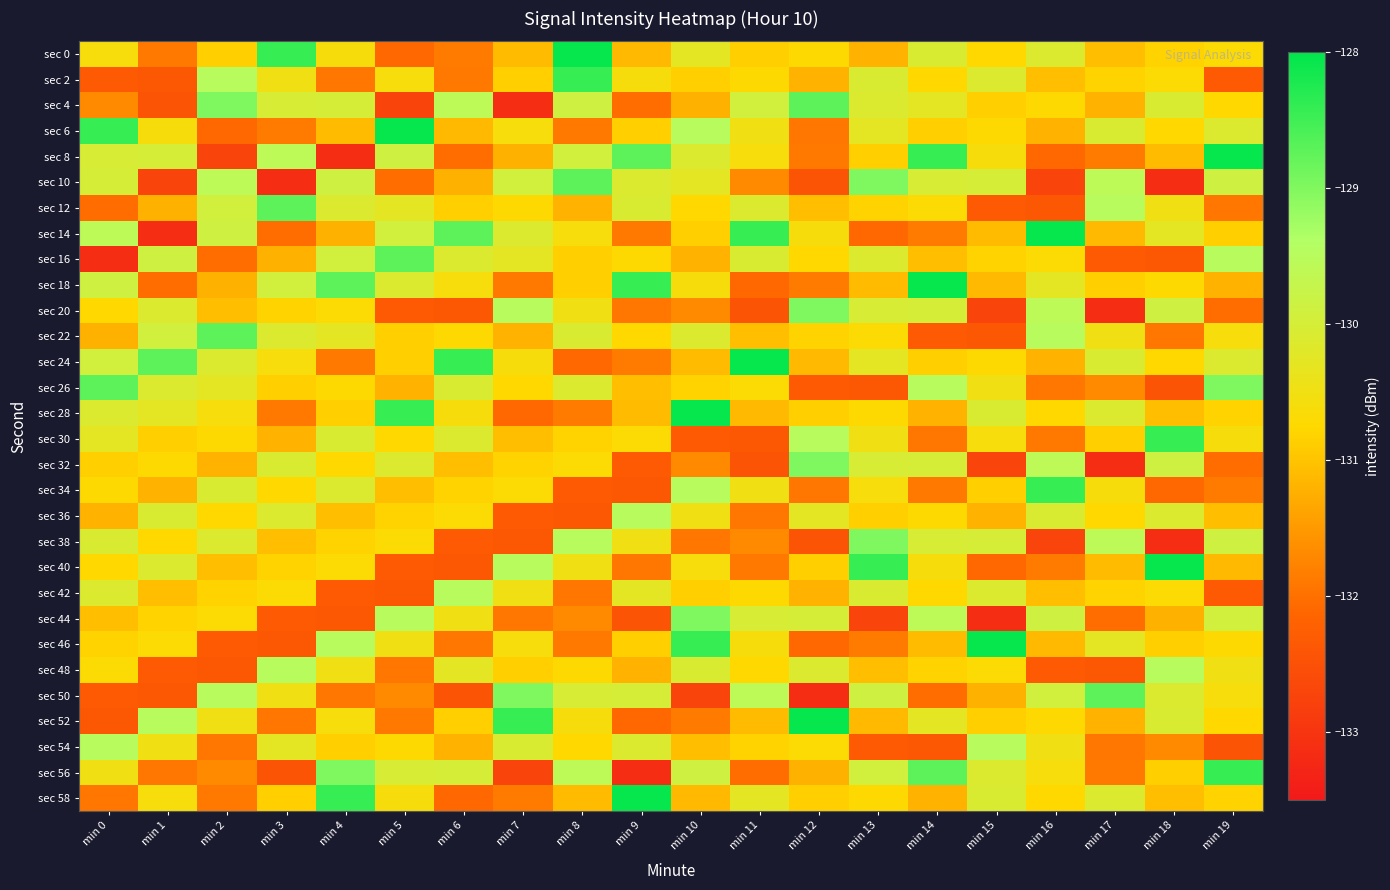

At which category is the sum across all series the highest?

min 14